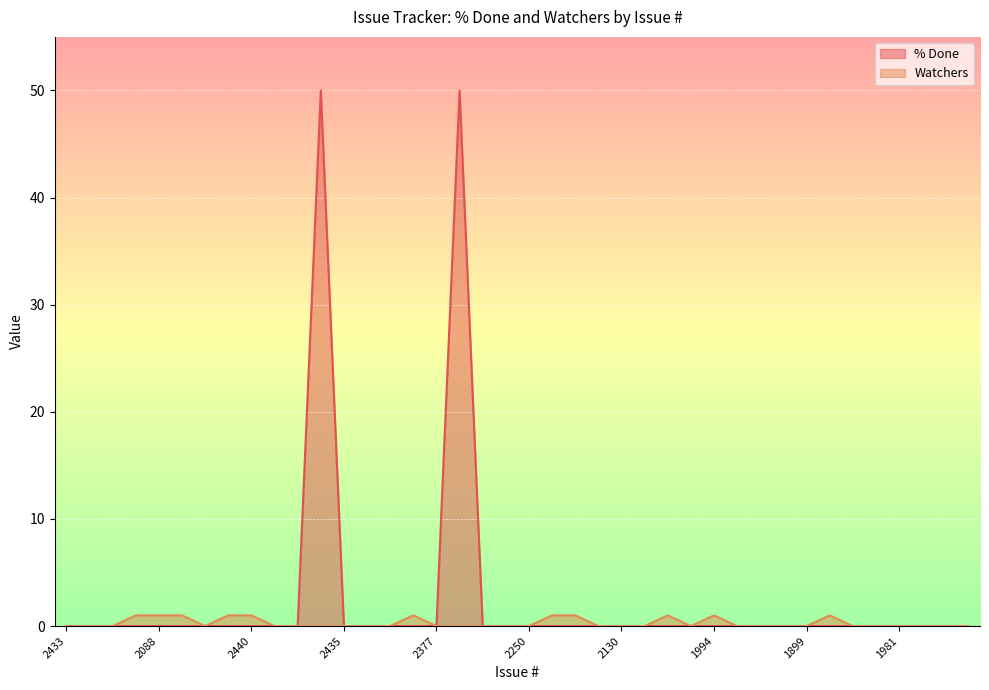

Reading right to left, transcribe all the data shown in this chart.

% Done: 2407=0	1984=0	2422=0	1981=0	1735=0	2149=0	1980=0	1899=0	1900=0	1913=0	1942=0	1994=0	2076=0	2079=0	2085=0	2130=0	2160=0	2224=0	2234=0	2250=0	2293=0	2322=0	2329=50	2377=0	2392=0	2413=0	2423=0	2435=0	2436=50	2437=0	2438=0	2440=0	1906=0	1907=0	1931=0	2088=0	1977=0	2244=0	2285=0	2433=0
Watchers: 2407=0	1984=0	2422=0	1981=0	1735=0	2149=0	1980=1	1899=0	1900=0	1913=0	1942=0	1994=1	2076=0	2079=1	2085=0	2130=0	2160=0	2224=1	2234=1	2250=0	2293=0	2322=0	2329=0	2377=0	2392=1	2413=0	2423=0	2435=0	2436=0	2437=0	2438=0	2440=1	1906=1	1907=0	1931=1	2088=1	1977=1	2244=0	2285=0	2433=0